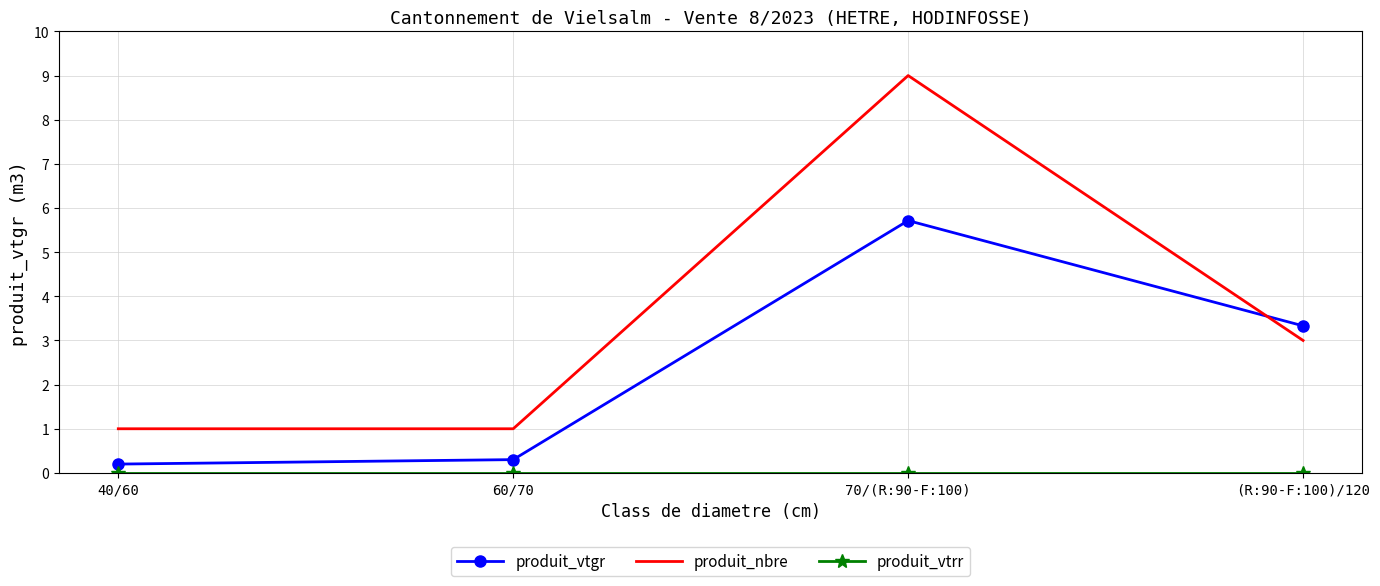

After their last crossing, which series has the higher values: produit_vtgr or produit_nbre?

produit_vtgr